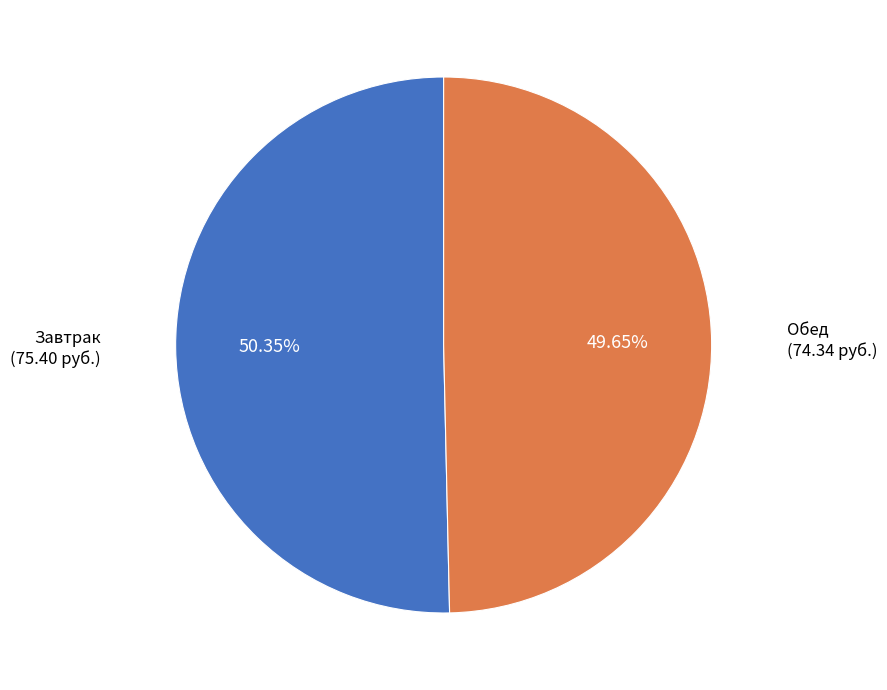

Is there a majority slice in this chart?

Yes